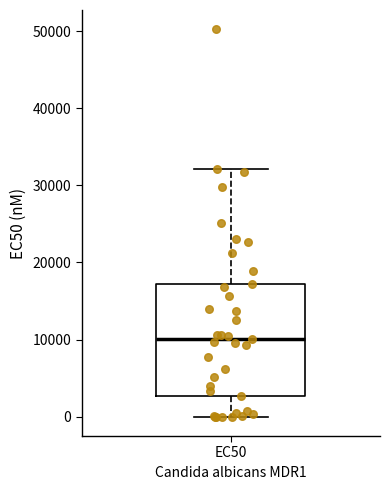

Transcribe this box plot: give where the median line is, the range the box spans, and where the two whiskers end, as read against the y-axis. The values are not printed on the chart, so give them approximately, as read against the axis.

median 10000, box 3000 to 17000, whiskers 0 to 32000